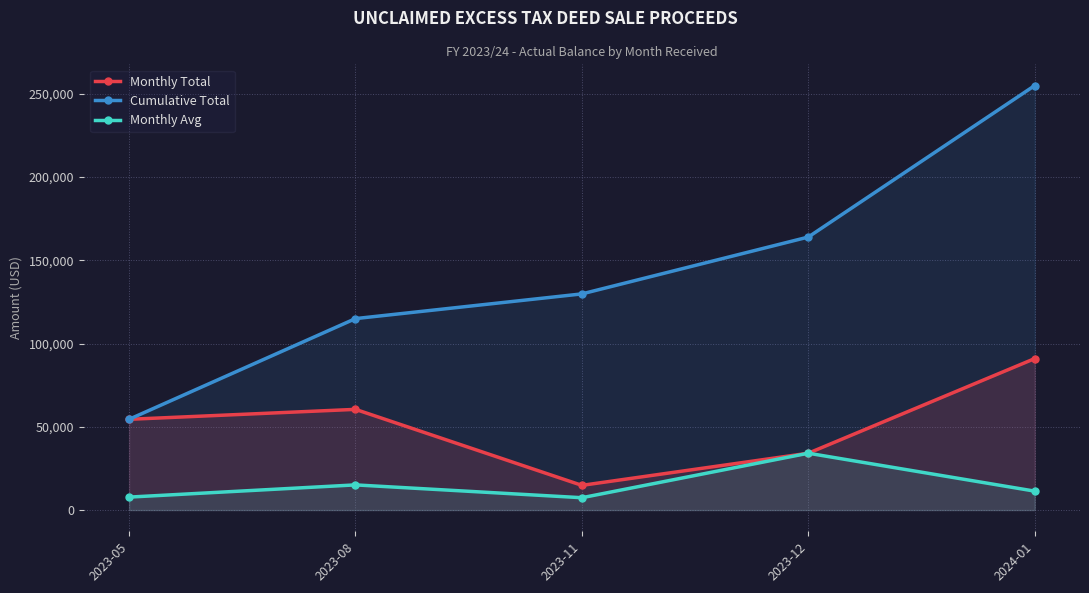

What is the sum of all Monthly Avg values?

75826.2